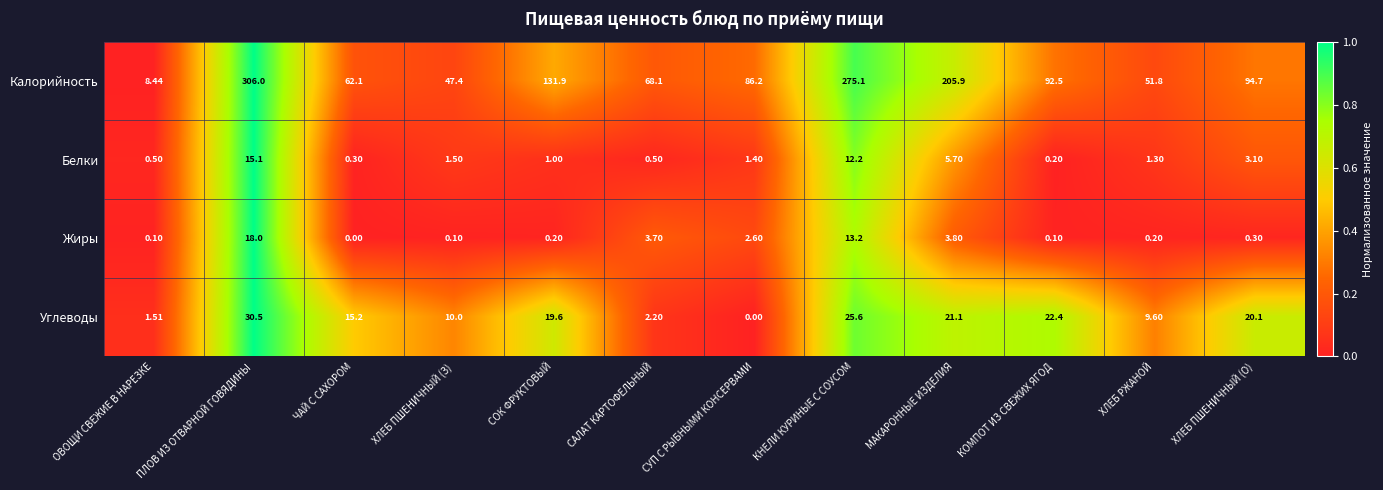

Which series changed the most between ЧАЙ С САХОРОМ and КНЕЛИ КУРИНЫЕ С СОУСОМ?

Калорийность